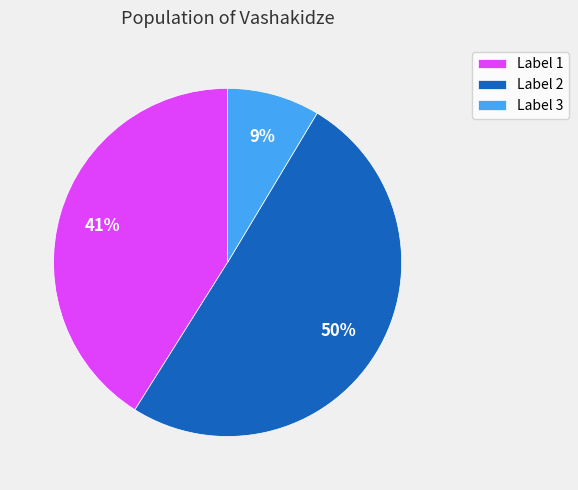

To the nearest percent, what is the average slice percentage?

33%